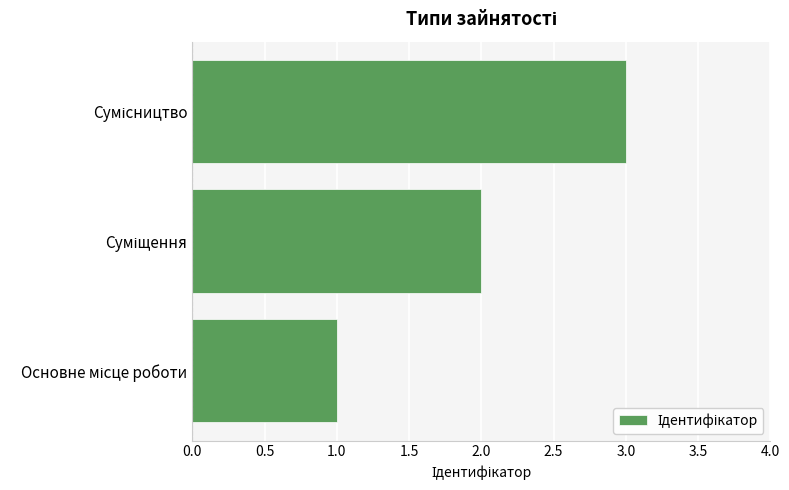

What is the average value?

2